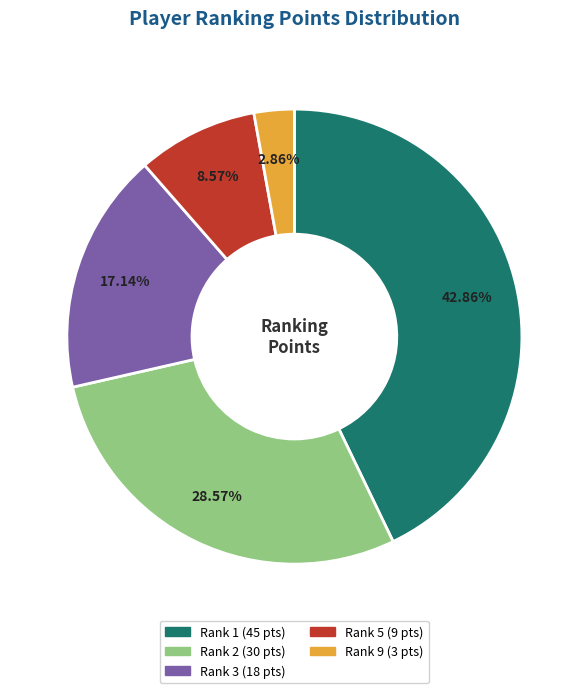

Does any single category account for the majority?

No